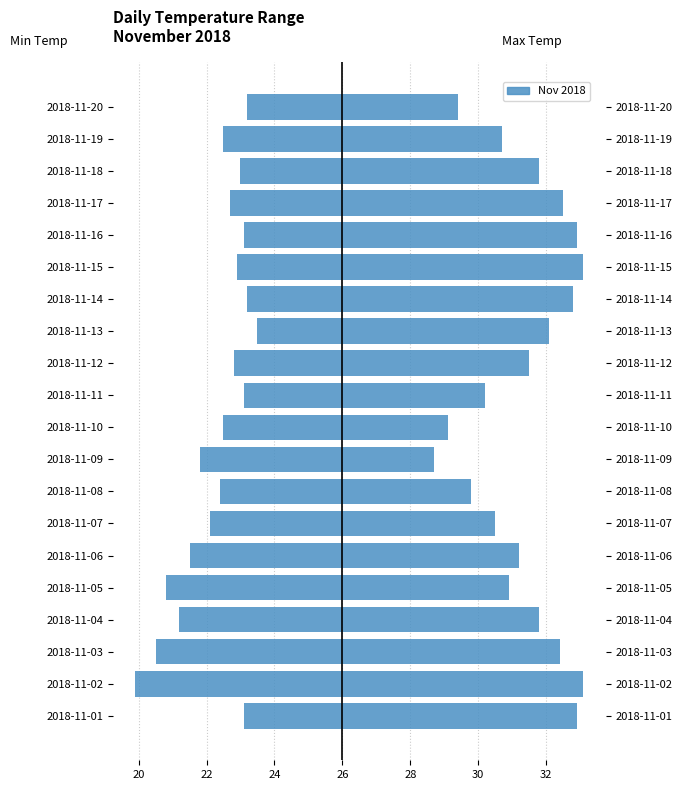

Is it true that Max Temp equals 1.3 at 2018-11-03?

False